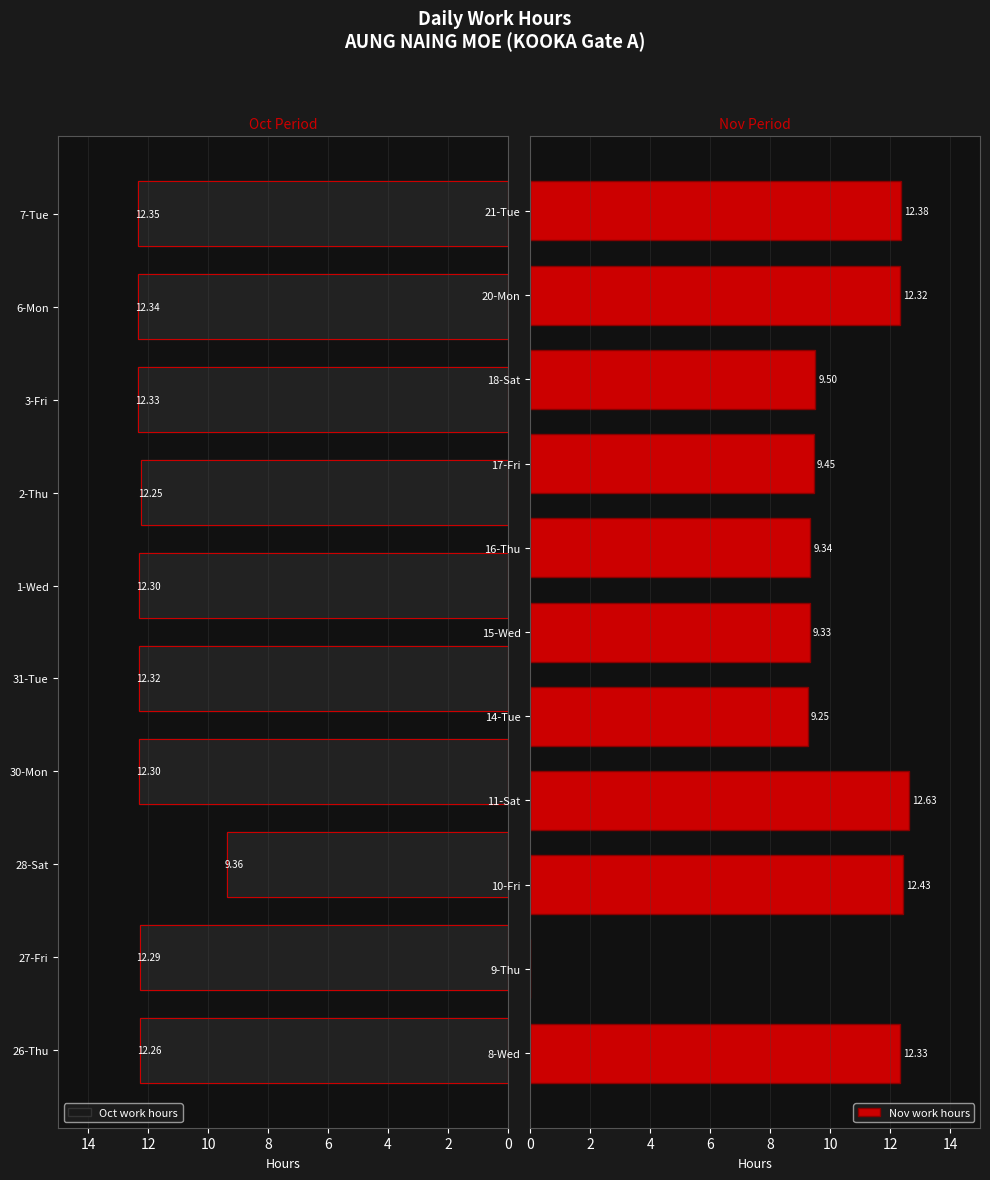

What is the sum of the values at 1-Wed and 3-Fri?

24.6